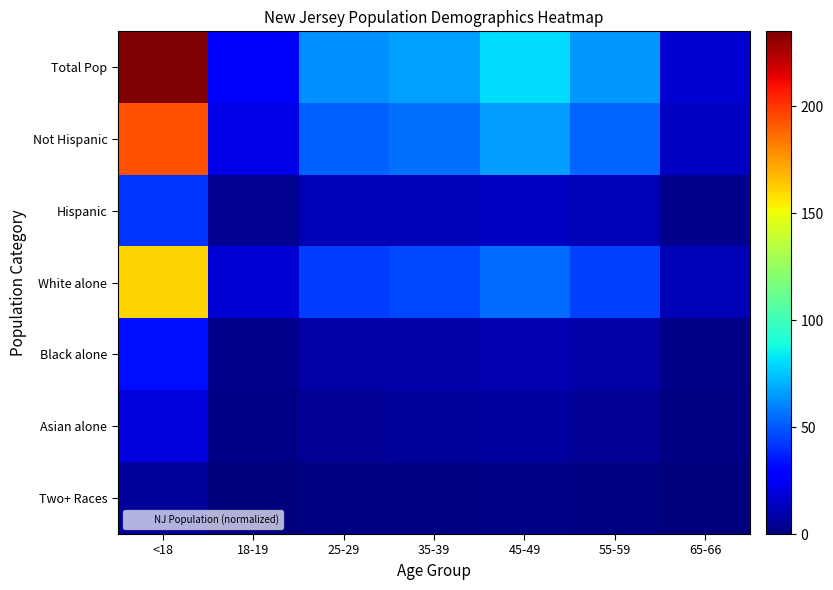

Reading right to left, what are all the values shown in this chart?

Total Pop: 65-66=17.0	55-59=64.3	45-49=80.1	35-39=66.9	25-29=62.9	18-19=25.7	<18=234.9
Not Hispanic: 65-66=14.0	55-59=53.0	45-49=66.0	35-39=55.1	25-29=51.8	18-19=21.2	<18=193.3
Hispanic: 65-66=3.0	55-59=11.4	45-49=14.2	35-39=11.8	25-29=11.1	18-19=4.5	<18=41.5
White alone: 65-66=11.6	55-59=44.1	45-49=55.0	35-39=45.9	25-29=43.1	18-19=17.6	<18=161.1
Black alone: 65-66=2.3	55-59=8.8	45-49=11.0	35-39=9.2	25-29=8.6	18-19=3.5	<18=32.2
Asian alone: 65-66=1.4	55-59=5.3	45-49=6.6	35-39=5.5	25-29=5.2	18-19=2.1	<18=19.4
Two+ Races: 65-66=0.5	55-59=1.8	45-49=2.2	35-39=1.8	25-29=1.7	18-19=0.7	<18=6.4